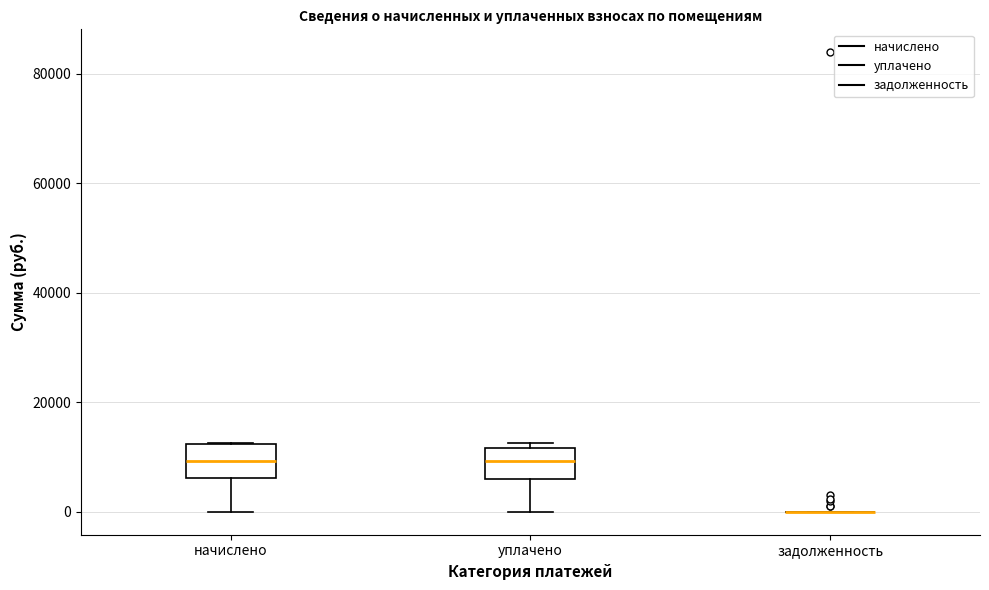

Reading left to right, transcribe this box plot: for each box, give where its median line is, the range the box spans, and where its two whiskers end, as read against the y-axis. The values are not printed on the chart, so give them approximately, as read against the axis.

начислено: median 10000, box 6000 to 12000, whiskers 0 to 12000
уплачено: median 10000, box 6000 to 12000, whiskers 0 to 12000 (just above the box's upper edge)
задолженность: box collapsed to a line at 0, whiskers 0 to 0